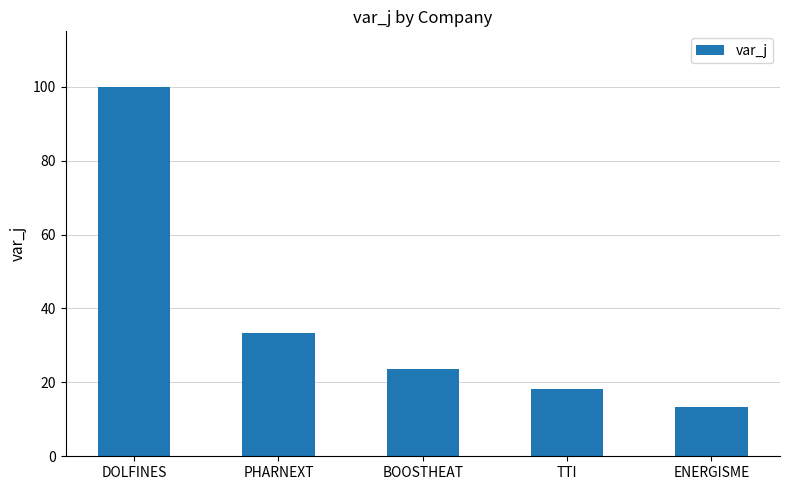

What is the maximum value shown in the chart?

100.0